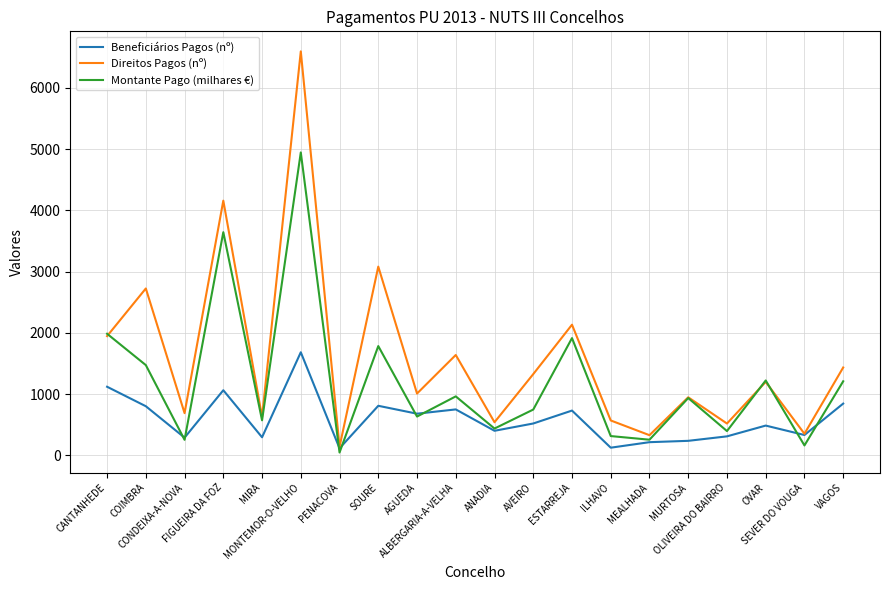

What is the lowest value of the Direitos Pagos (nº) series?

142.8